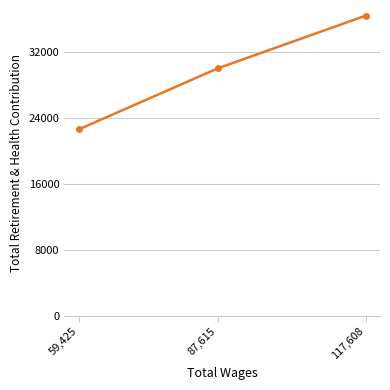

Does the chart display data point markers on the line(s)?

Yes